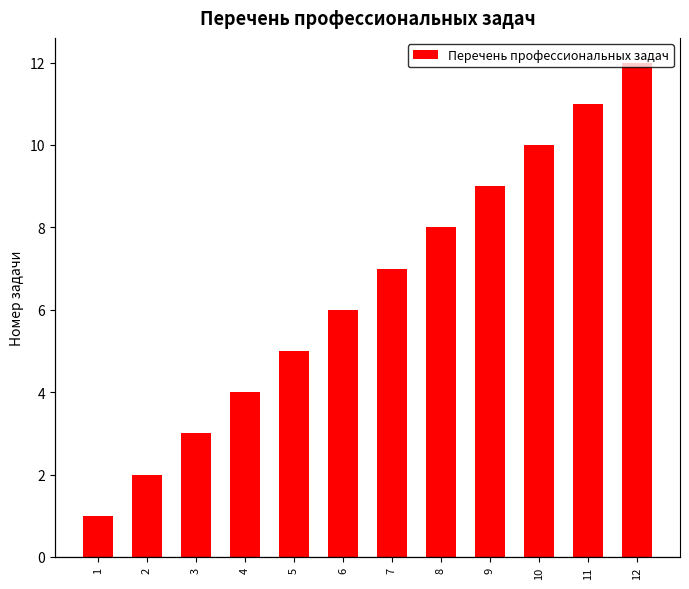

Is it true that the value at 1 is 0?

False